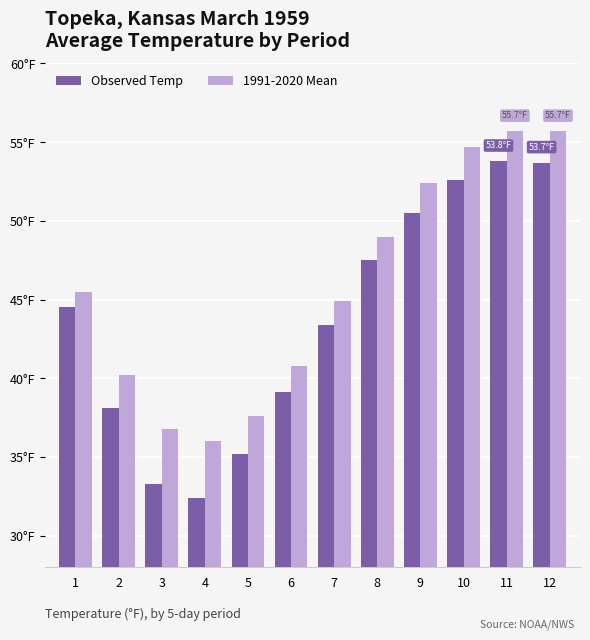

What are all the series names shown in the legend?

Observed Temp, 1991-2020 Mean